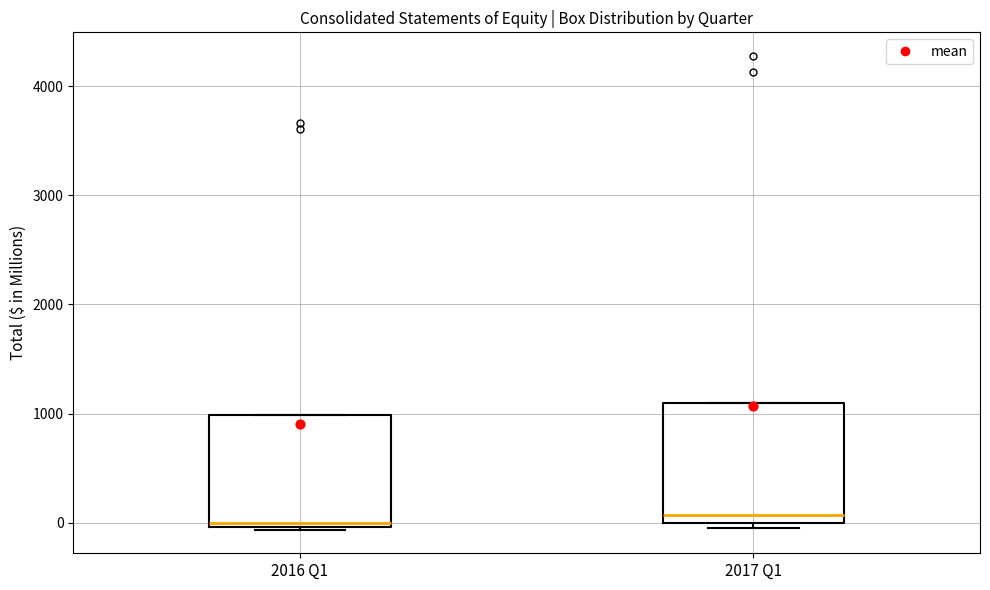

Reading left to right, read every box against the y-axis: the position of its median line, the range the box covers, and the ends of its whiskers. The values are not printed on the chart, so give them approximately, as read against the axis.

2016 Q1: median 0 (just above the box's lower edge), box 0 to 1000, whiskers -100 to 1000
2017 Q1: median 100, box 0 to 1100, whiskers 0 (just below the box's lower edge) to 1100